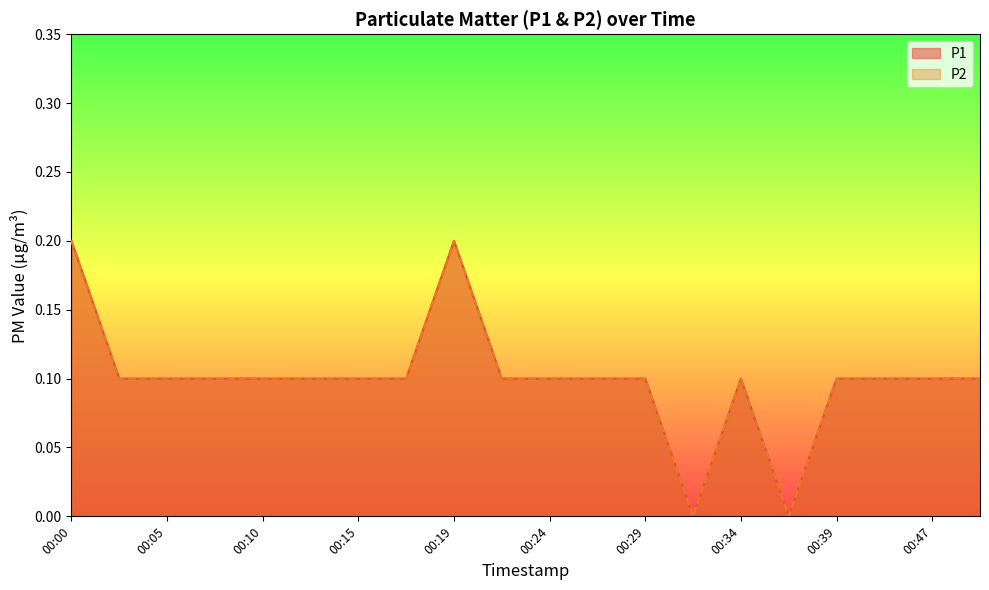

True or false: P2 and P1 intersect in this chart.

False